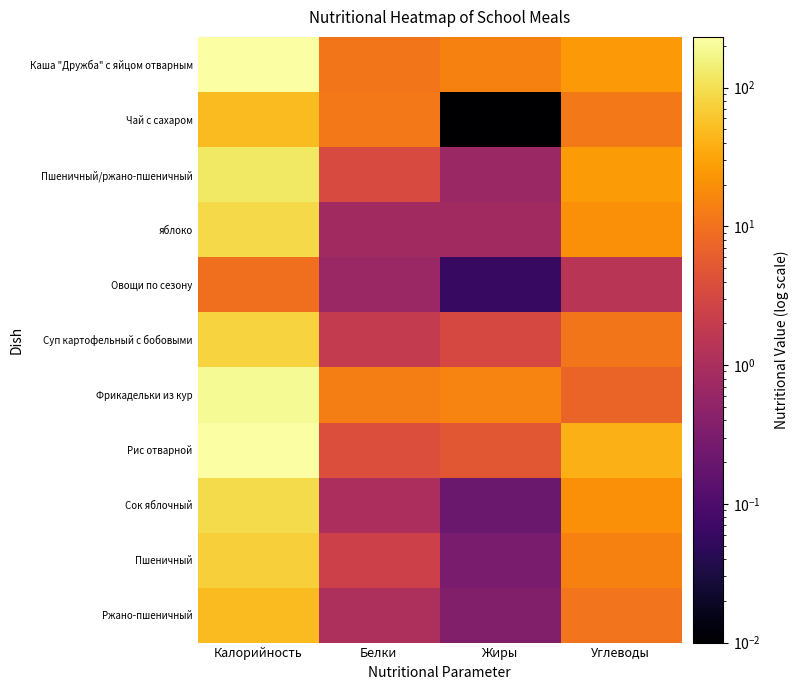

Reading left to right, transcribe all the data shown in this chart.

Каша "Дружба" с яйцом отварным: Калорийность=231.7	Белки=11.1	Жиры=14.4	Углеводы=24.4
Чай с сахаром: Калорийность=48.6	Белки=12.0	Жиры=0.0	Углеводы=12.0
Пшеничный/ржано-пшеничный: Калорийность=122.5	Белки=3.5	Жиры=0.7	Углеводы=25.3
яблоко: Калорийность=88.0	Белки=0.8	Жиры=0.8	Углеводы=19.6
Овощи по сезону: Калорийность=9.6	Белки=0.7	Жиры=0.1	Углеводы=1.4
Суп картофельный с бобовыми: Калорийность=79.0	Белки=1.9	Жиры=3.1	Углеводы=10.9
Фрикадельки из кур: Калорийность=190.7	Белки=13.7	Жиры=14.9	Углеводы=7.3
Рис отварной: Калорийность=225.1	Белки=3.8	Жиры=5.1	Углеводы=40.2
Сок яблочный: Калорийность=92.0	Белки=1.0	Жиры=0.2	Углеводы=20.2
Пшеничный: Калорийность=72.6	Белки=2.4	Жиры=0.3	Углеводы=14.6
Ржано-пшеничный: Калорийность=49.9	Белки=1.1	Жиры=0.4	Углеводы=10.7